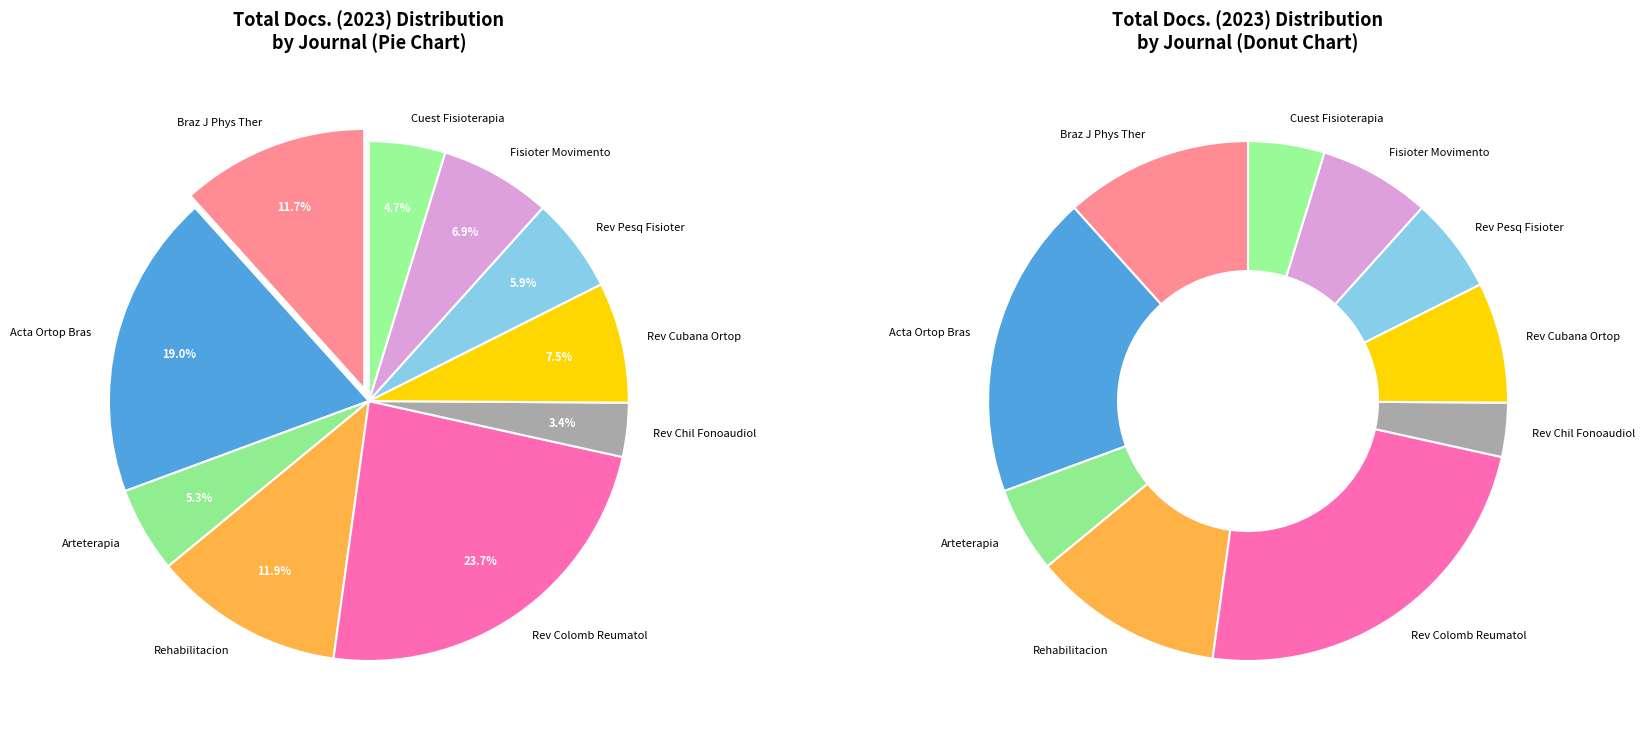

To the nearest percent, what is the difference between the largest and smallest slice percentages?

20%